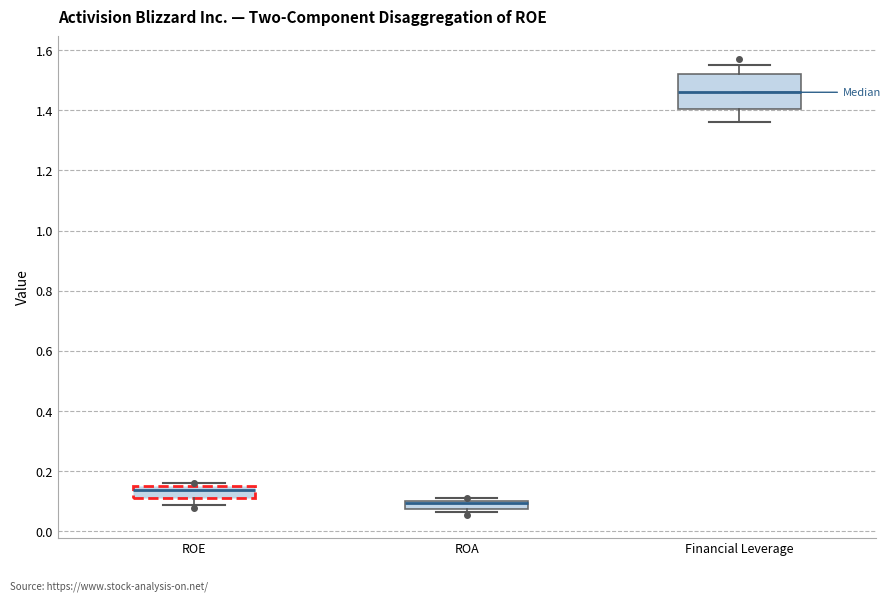

Where is the lower edge of the box for ROE on the y-axis? The values are not printed on the chart, so give them approximately, as read against the axis.

0.12